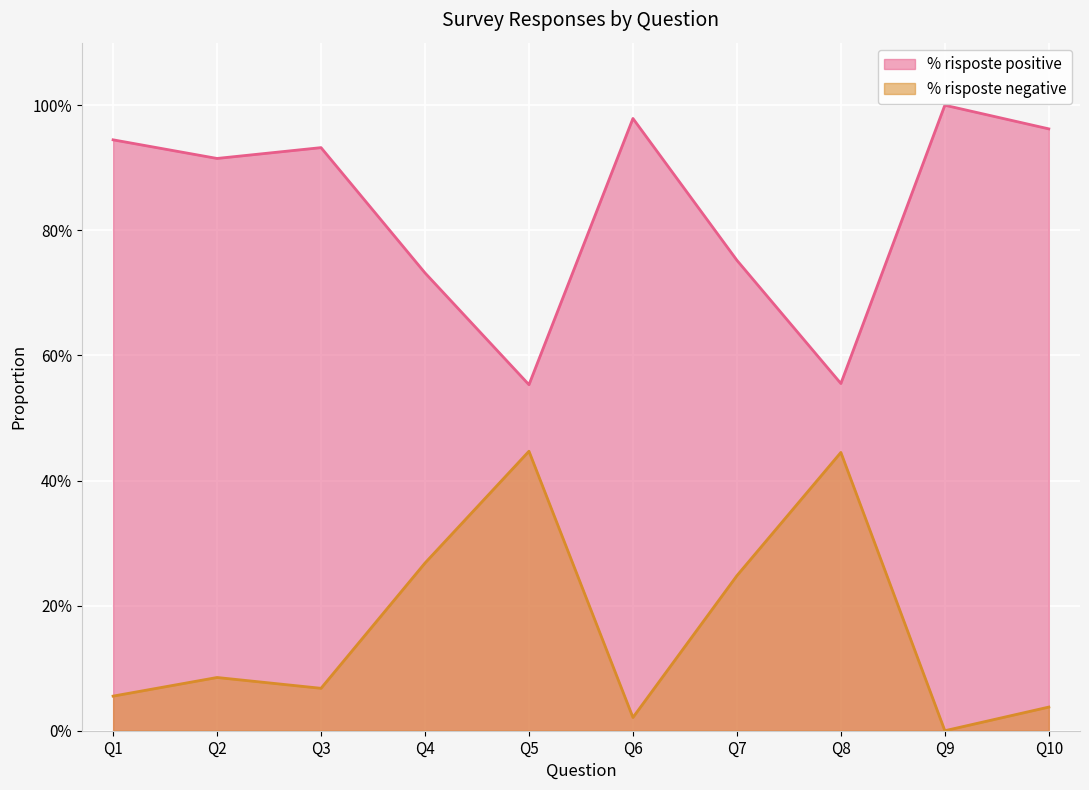

Where is % risposte positive nearest to the value 0?

Q5